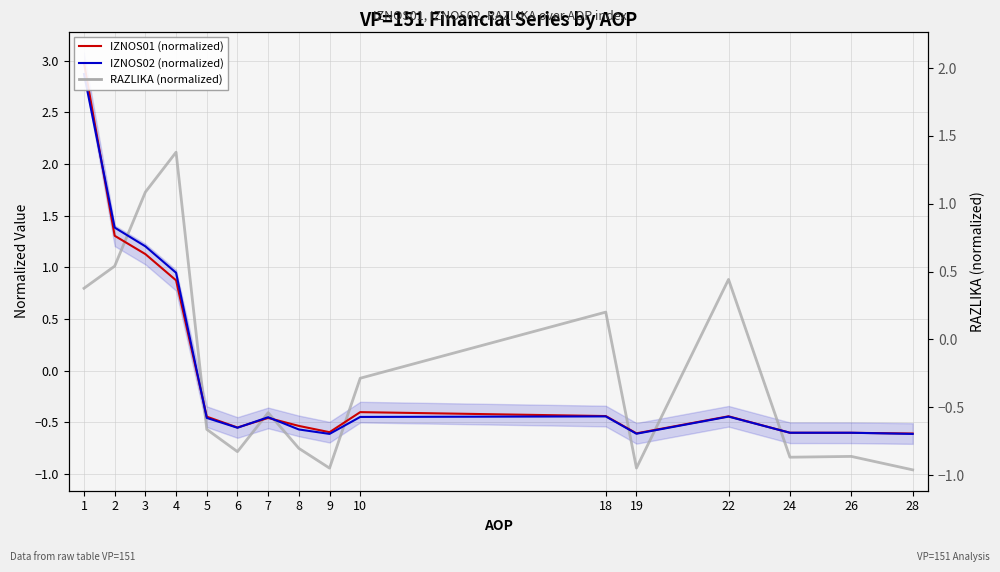

True or false: IZNOS02 (normalized) has more than 2 points higher than both neighbors.

True